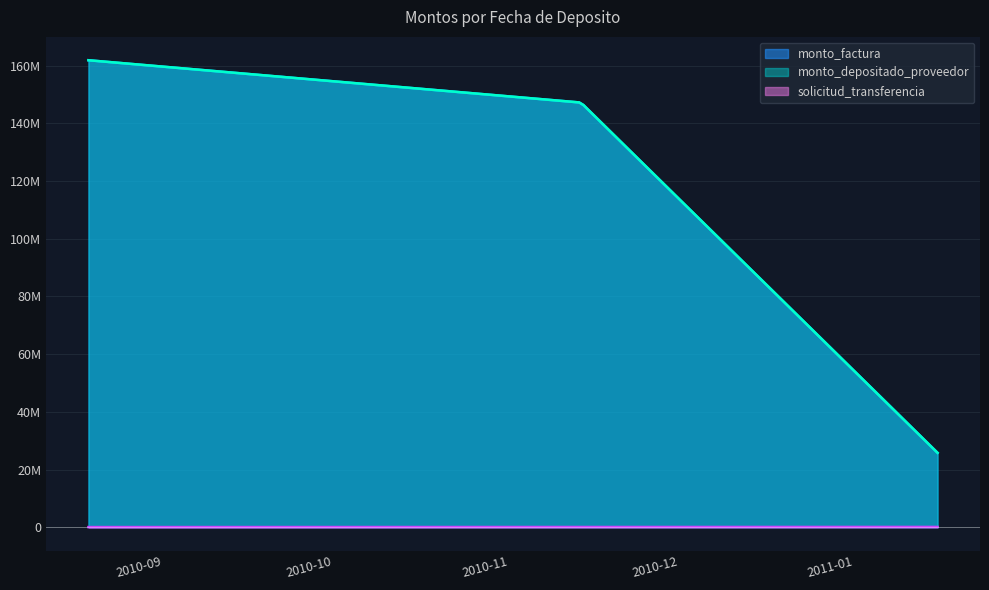

What is the spread (max minus min) of values at 2011-01-20?

25680822